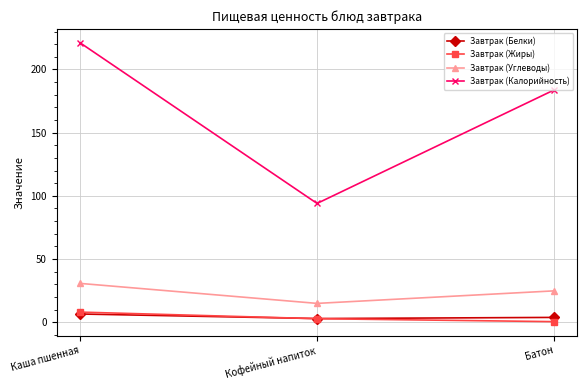

Does the chart display data point markers on the line(s)?

Yes